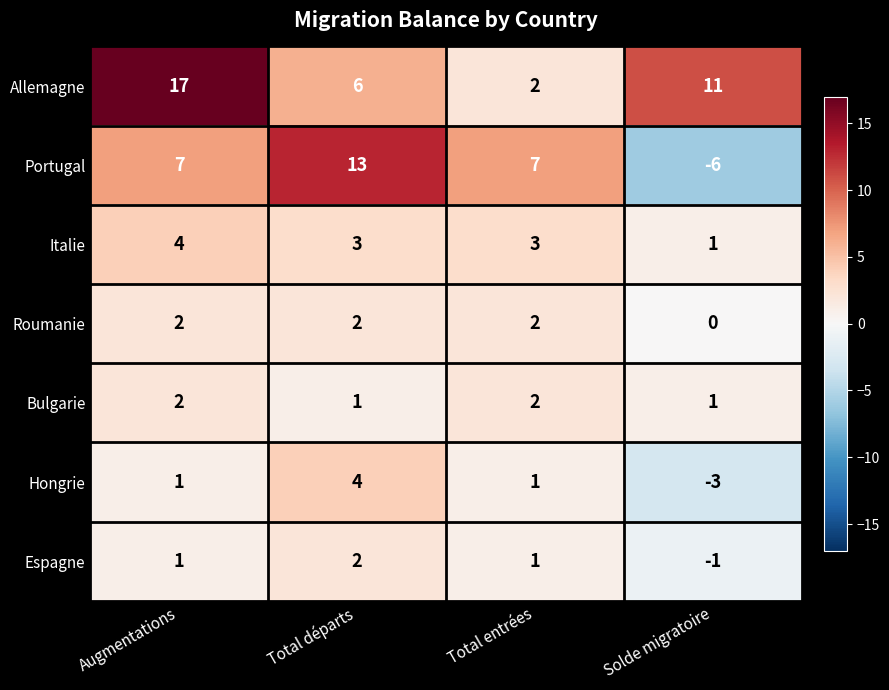

Reading right to left, transcribe all the data shown in this chart.

Allemagne: 11	2	6	17
Portugal: -6	7	13	7
Italie: 1	3	3	4
Roumanie: 0	2	2	2
Bulgarie: 1	2	1	2
Hongrie: -3	1	4	1
Espagne: -1	1	2	1